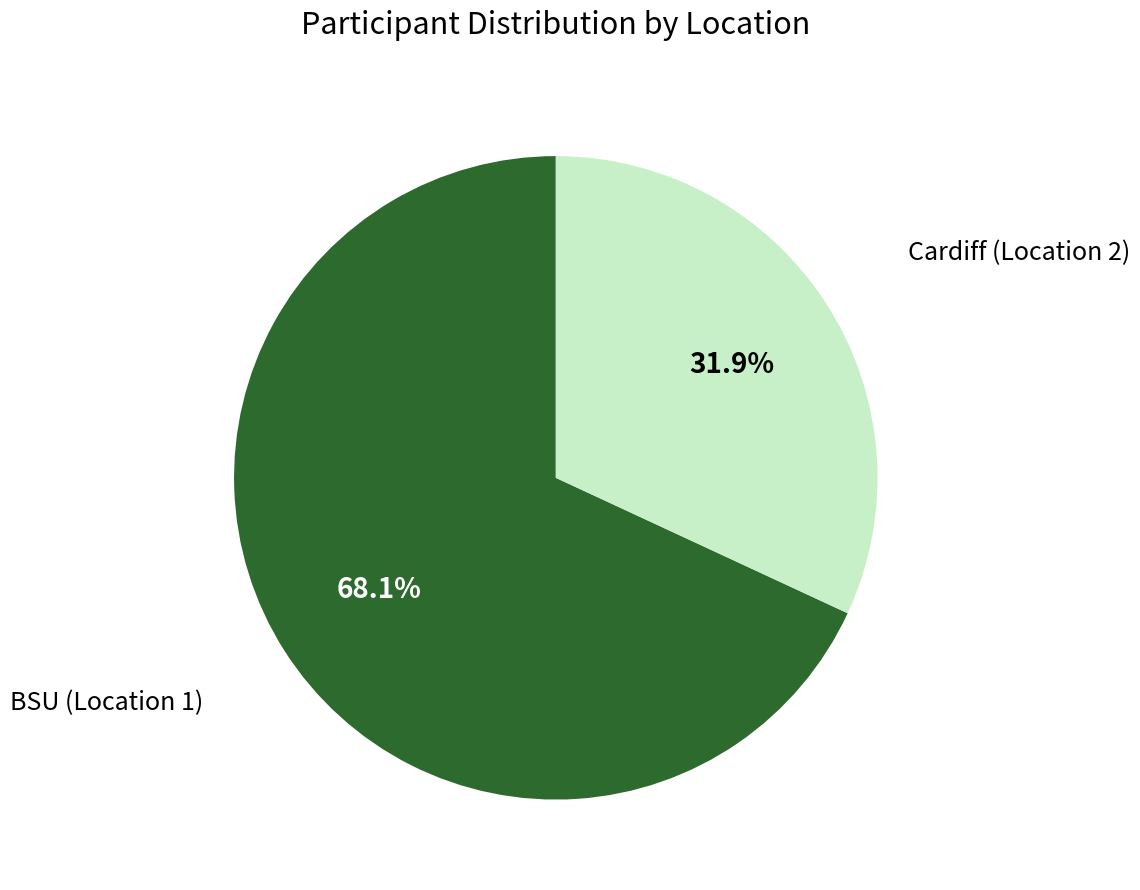

To the nearest percent, what is the combined percentage of Cardiff (Location 2) and BSU (Location 1)?

100%